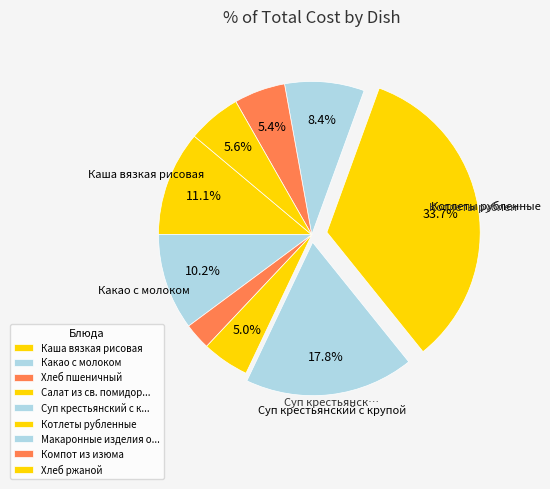

Is there a majority slice in this chart?

No